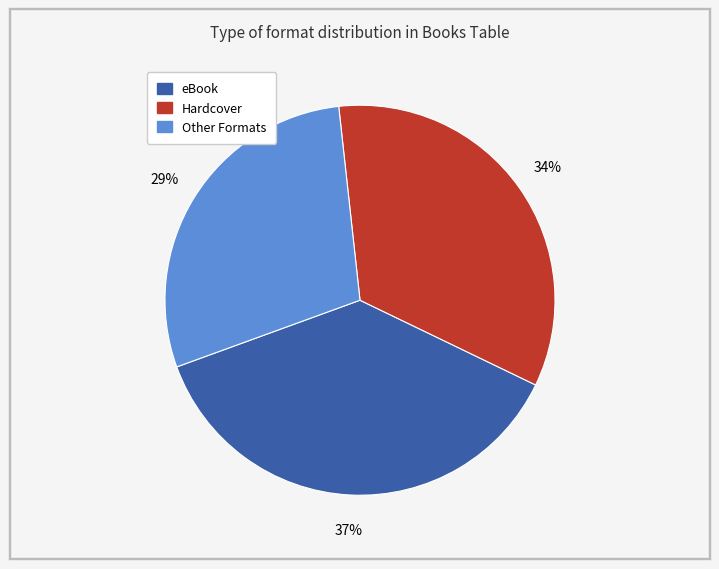

To the nearest percent, what is the difference between the largest and smallest slice percentages?

8%